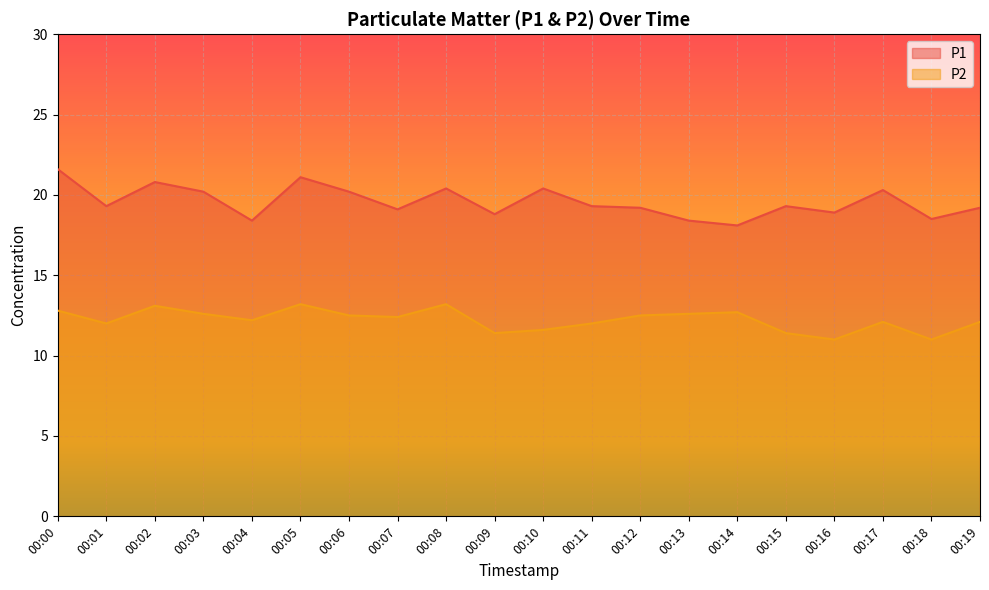

The P2 series shows 11.6 at 00:10. True or false?

True